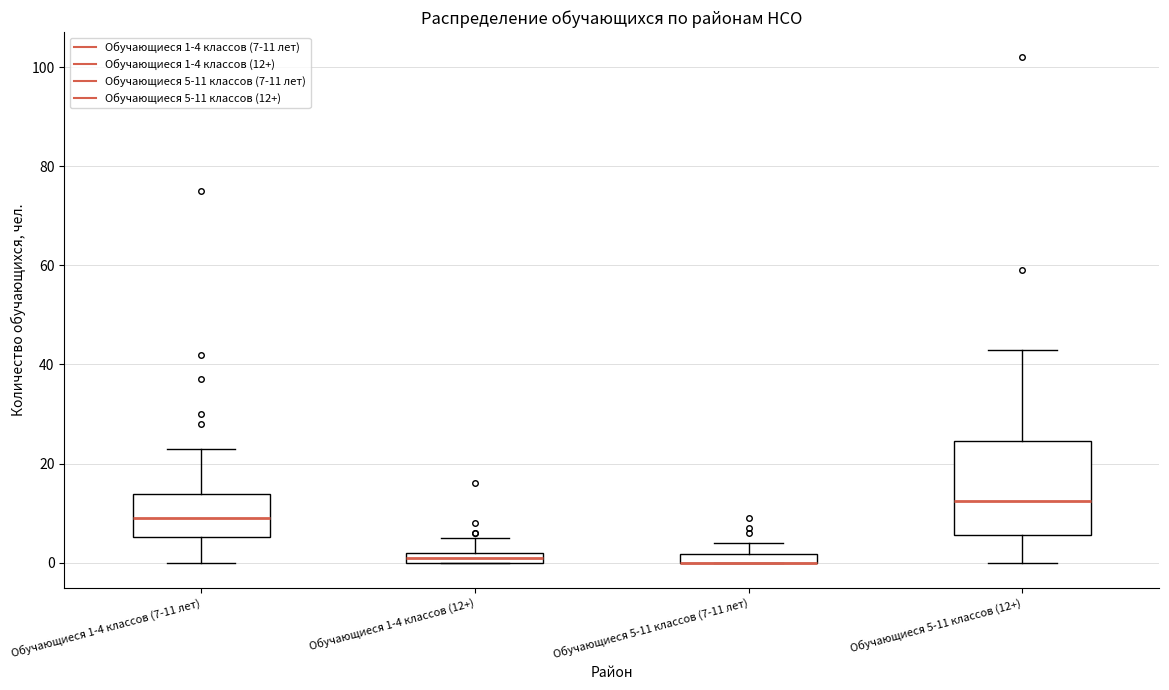

Which box is the tallest, from its lower edge to its upper edge?

Обучающиеся 5-11 классов (12+)